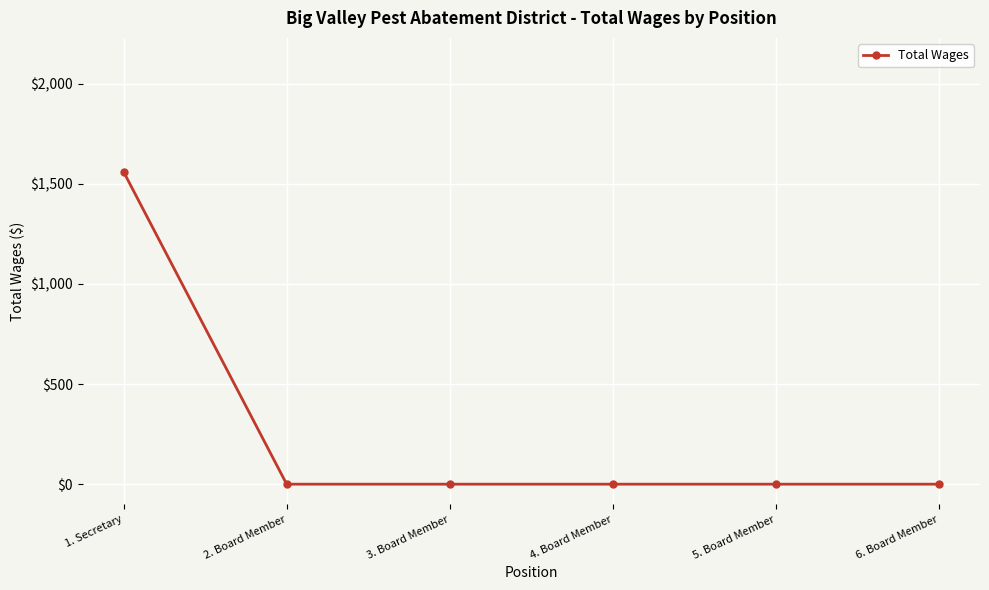

The chart shows a value of 0 at 6. Board Member. True or false?

True